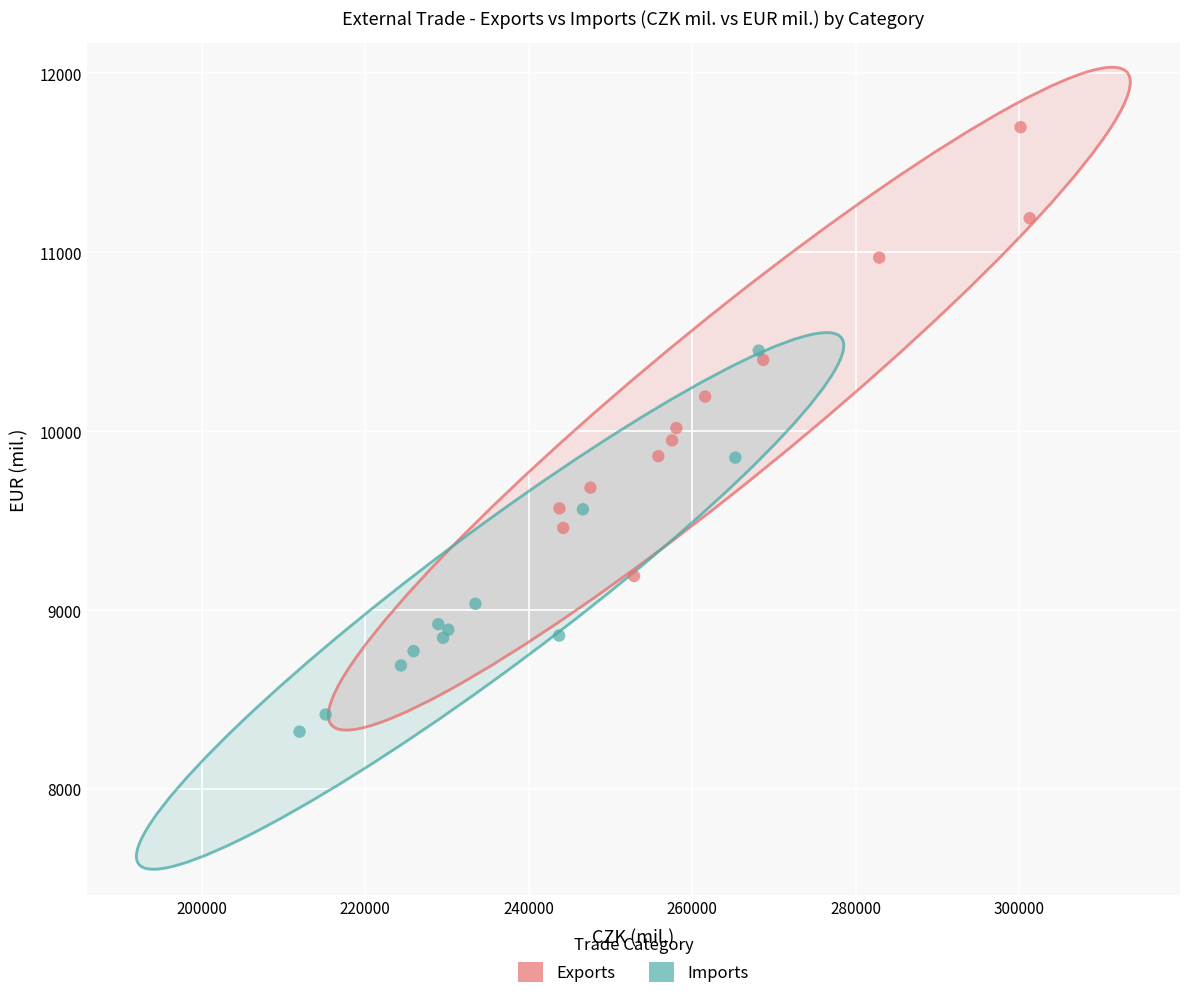

What are all the series names shown in the legend?

Exports, Imports